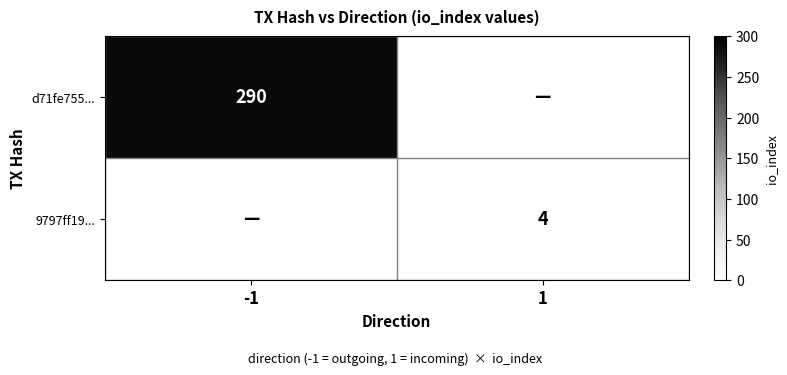

Which has a higher value, 1 or -1?

-1